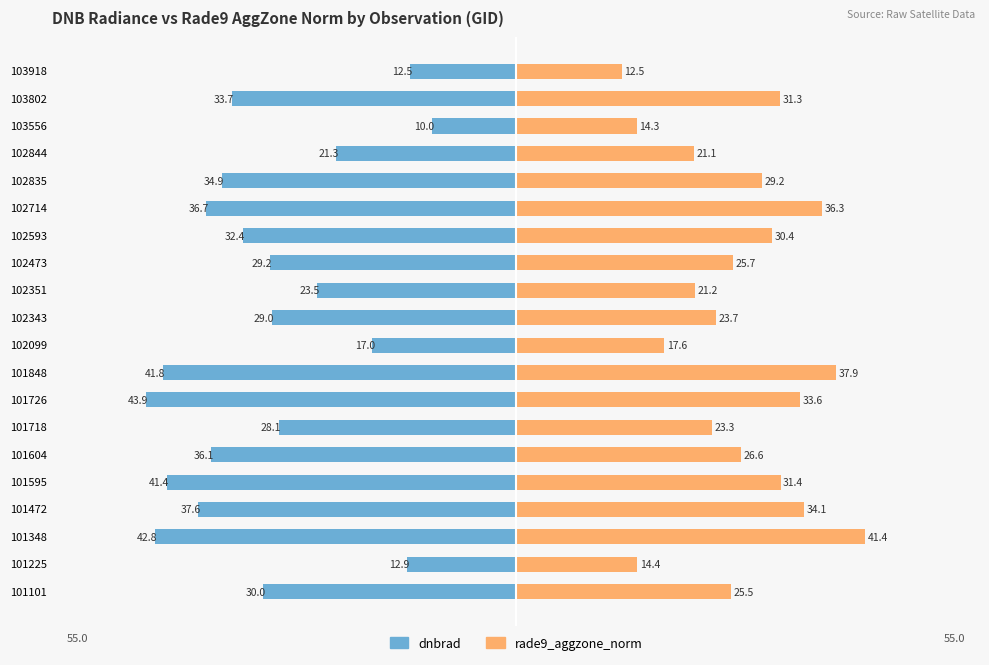

How many distinct data groups are displayed?

2